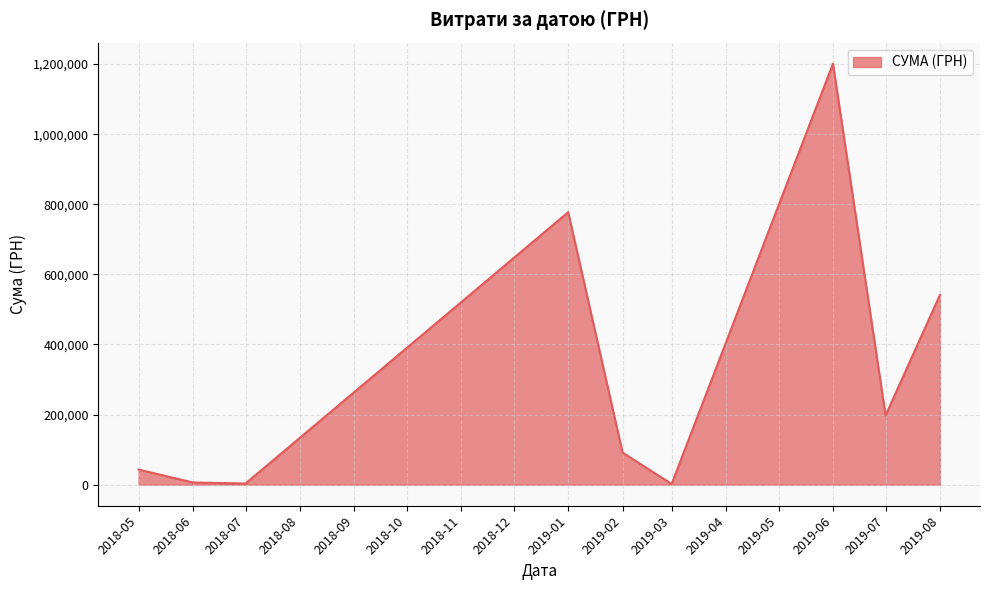

At which category does the data reach its first local peak?

2019-01